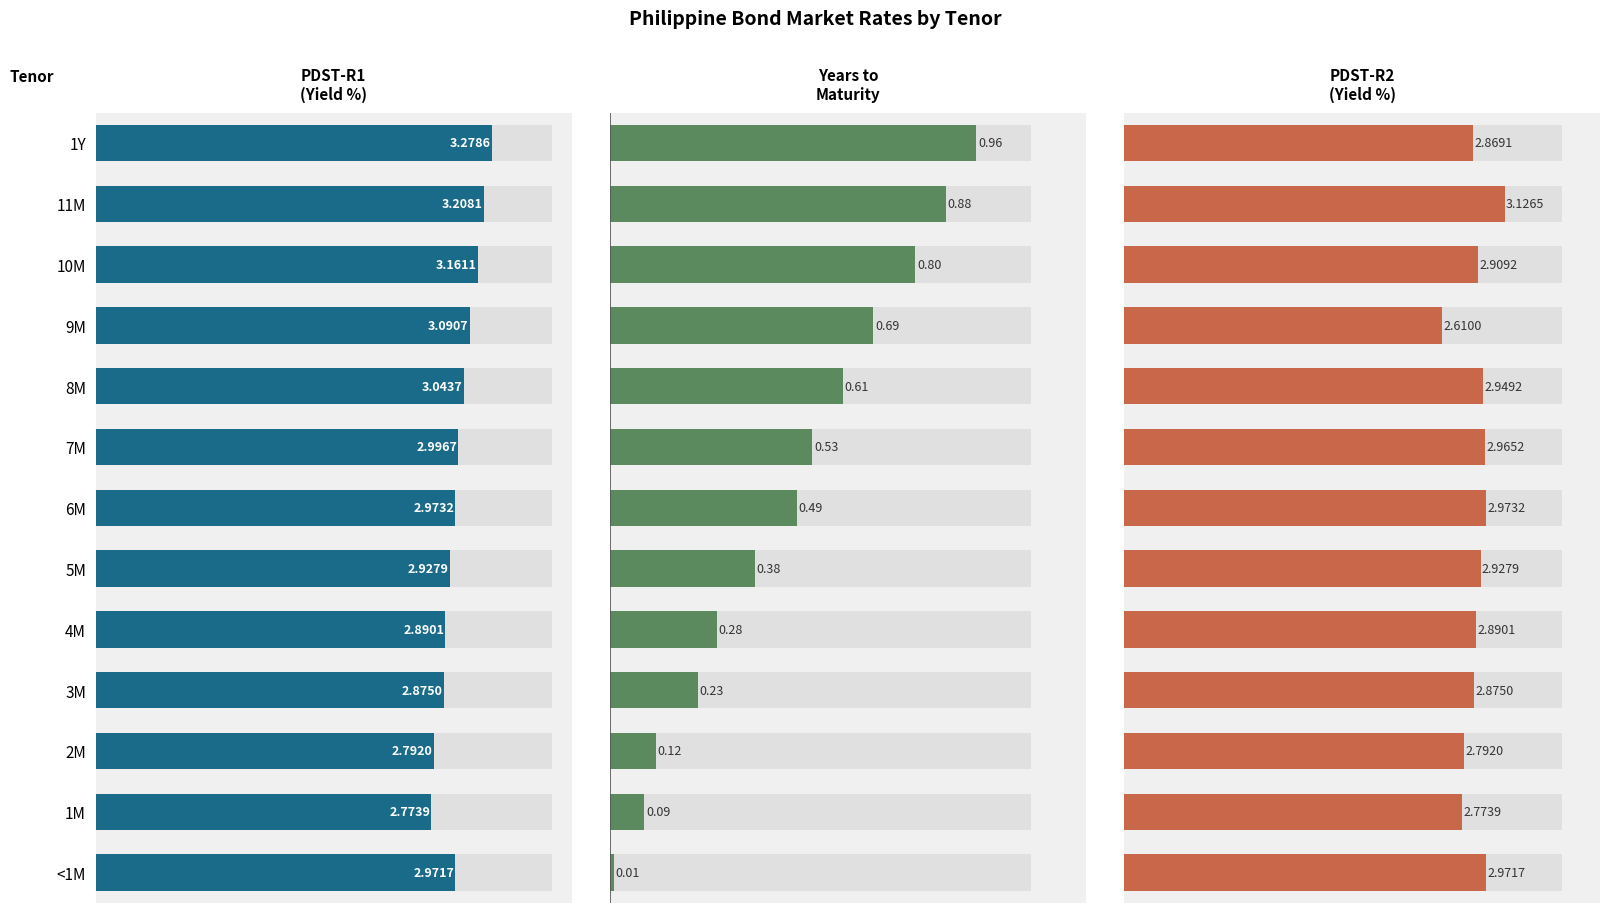

What is the maximum value shown in the chart?

3.3